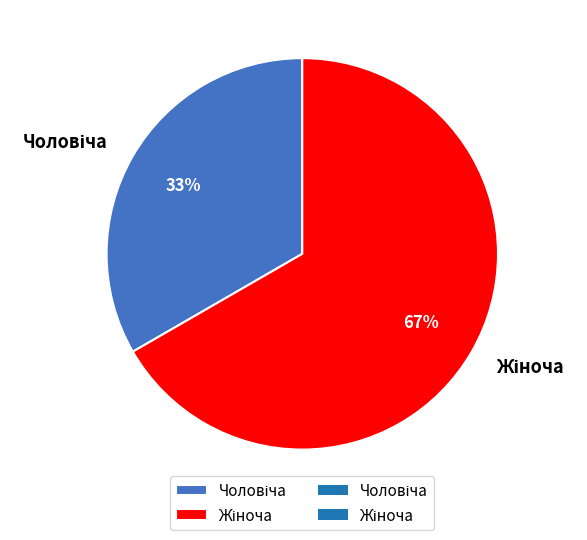

To the nearest percent, what is the average slice percentage?

50%